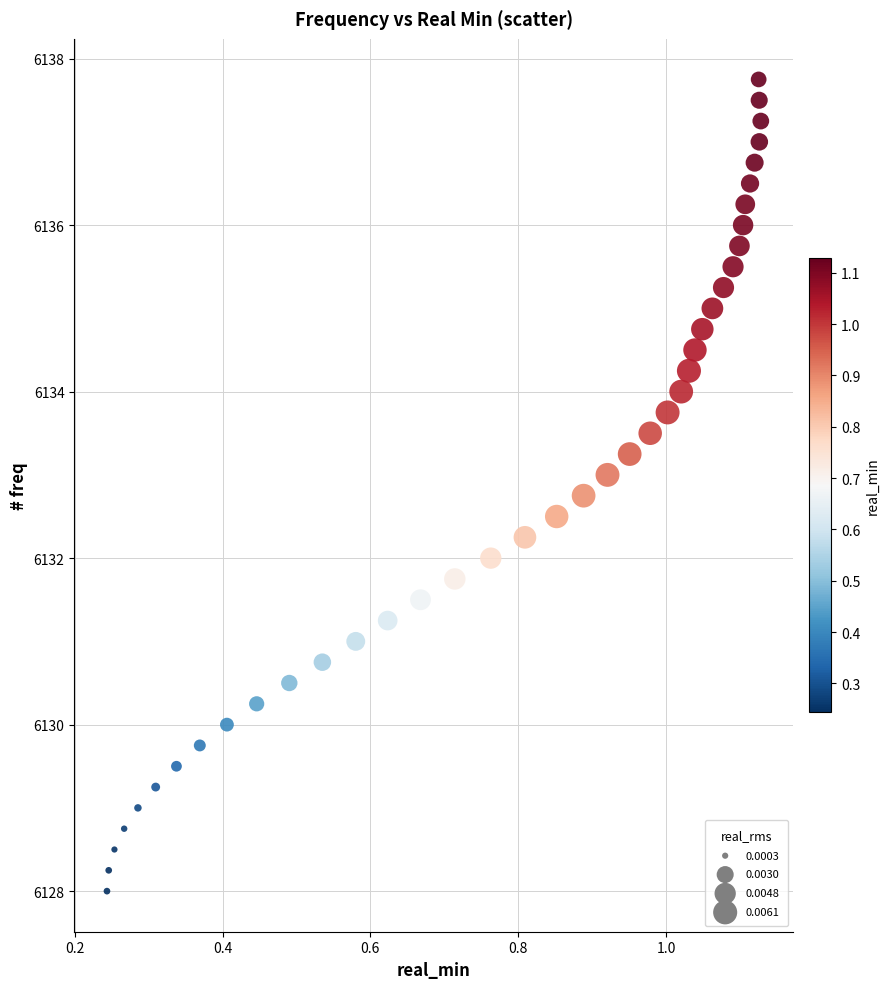

What is the range of X values (max minus min)?

0.9